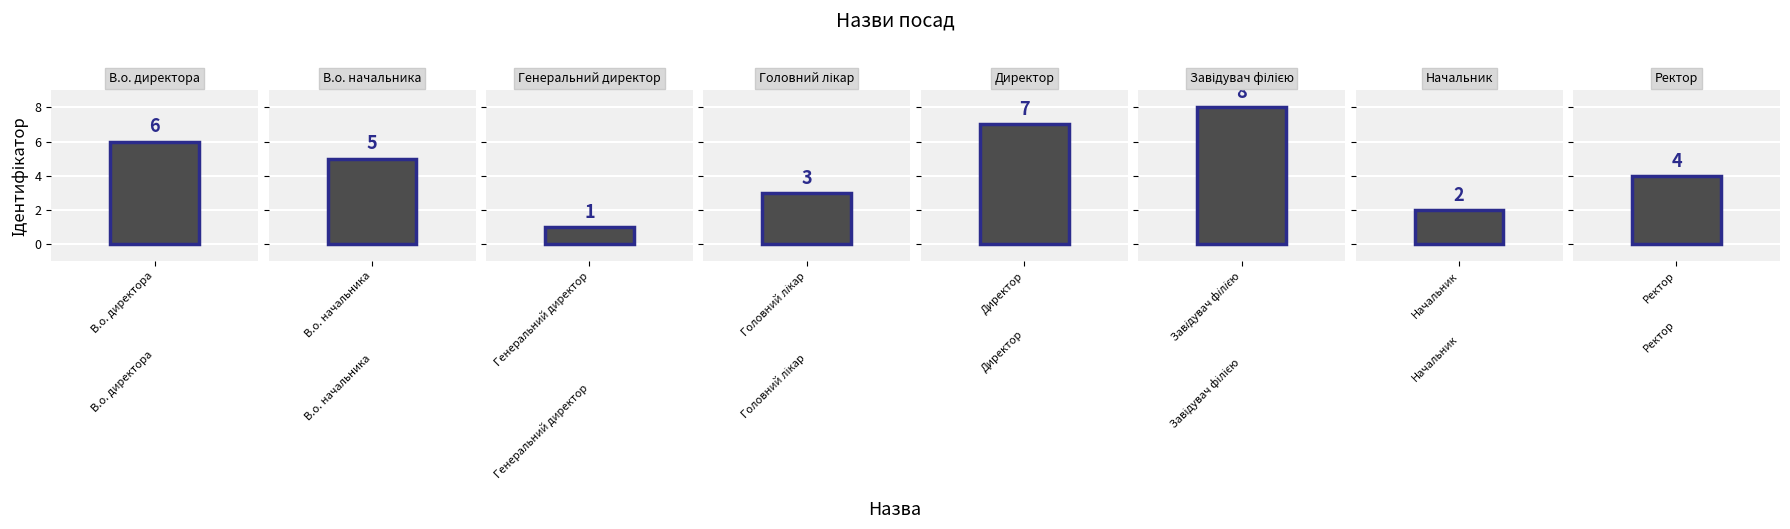

What is the change in value from В.о. начальника to Завідувач філією?

+3